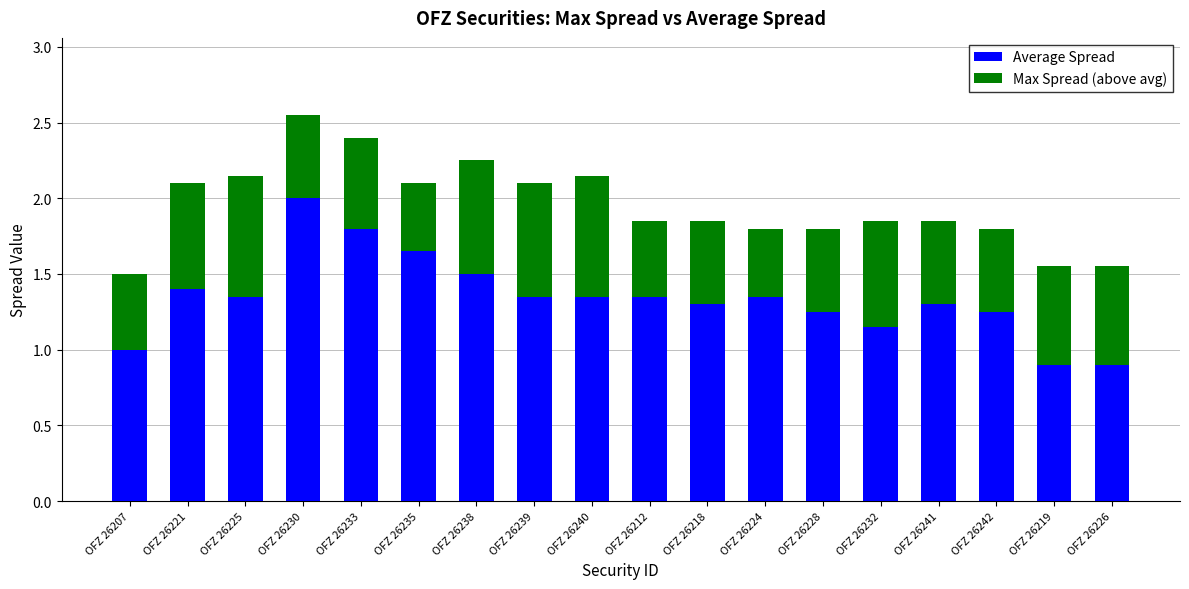

Count the number of data series in this chart.

2